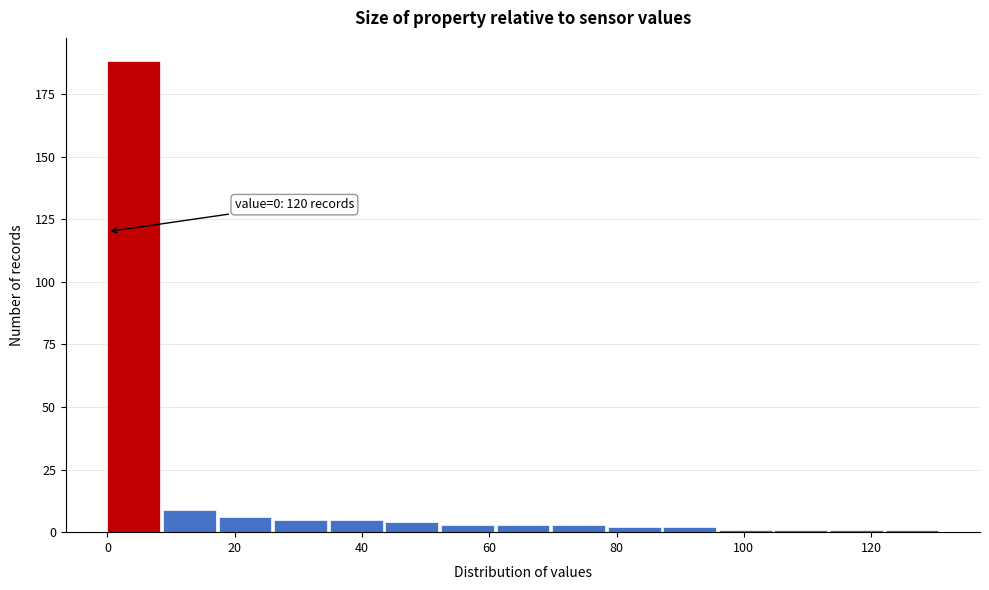

Which range on the x-axis has the tallest bar?

0 to 8